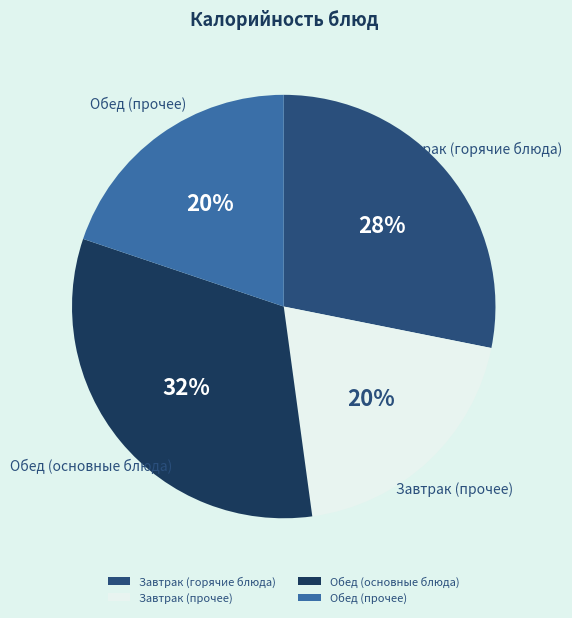

Is it true that Обед (прочее) is 20% of the pie?

True